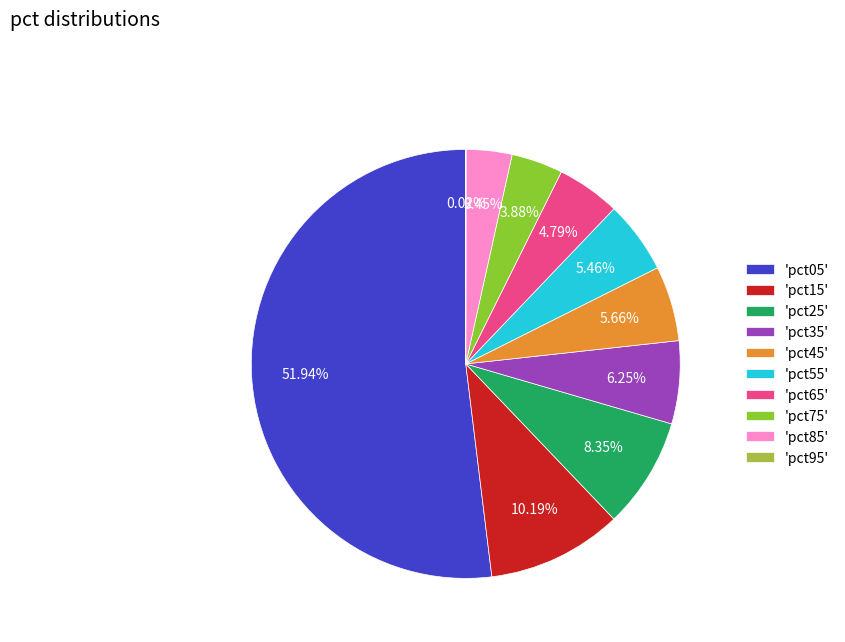

Is there any slice that represents more than half of the pie?

Yes